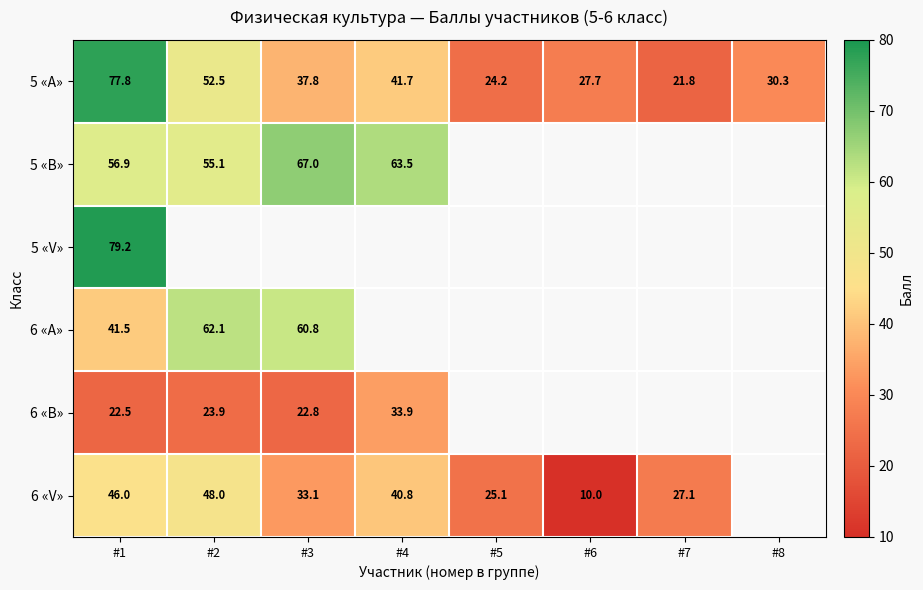

At which label is 5 «A» closest to 49?

#2